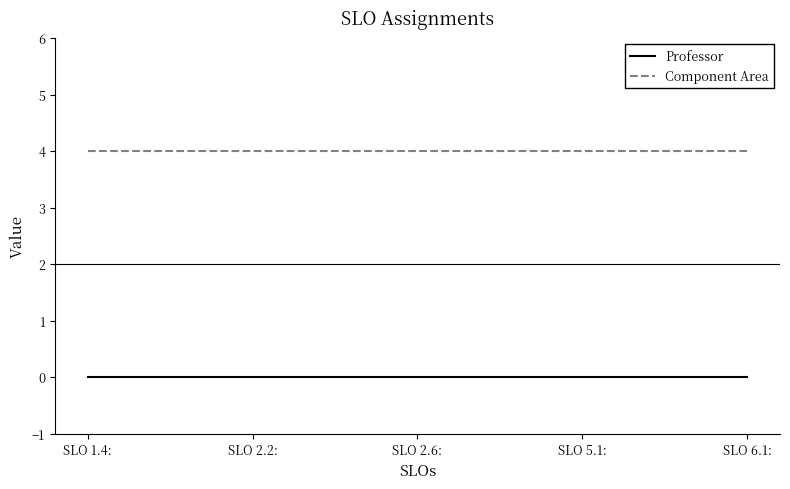

Count the number of data series in this chart.

2